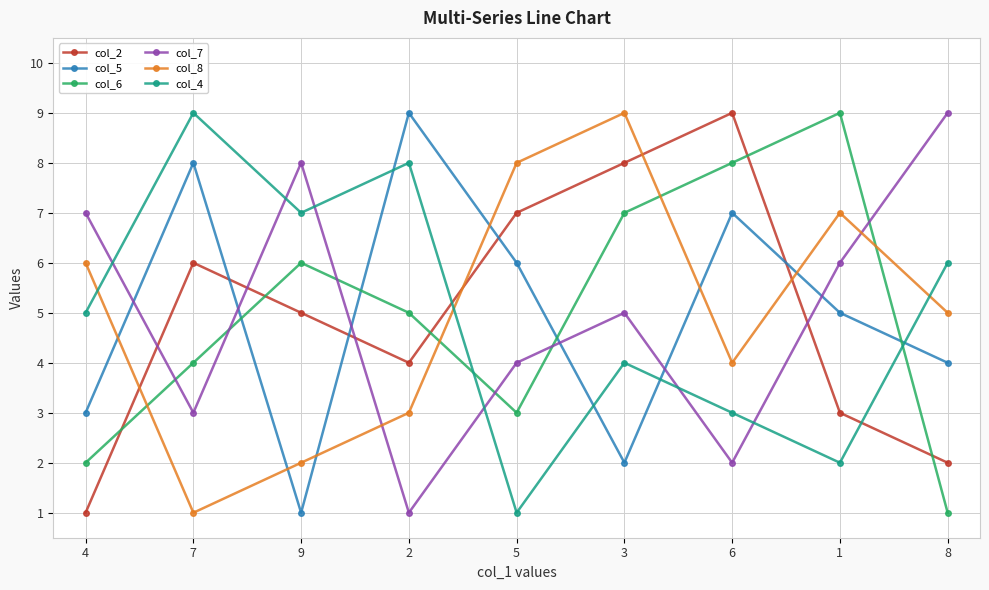

How many distinct data groups are displayed?

6